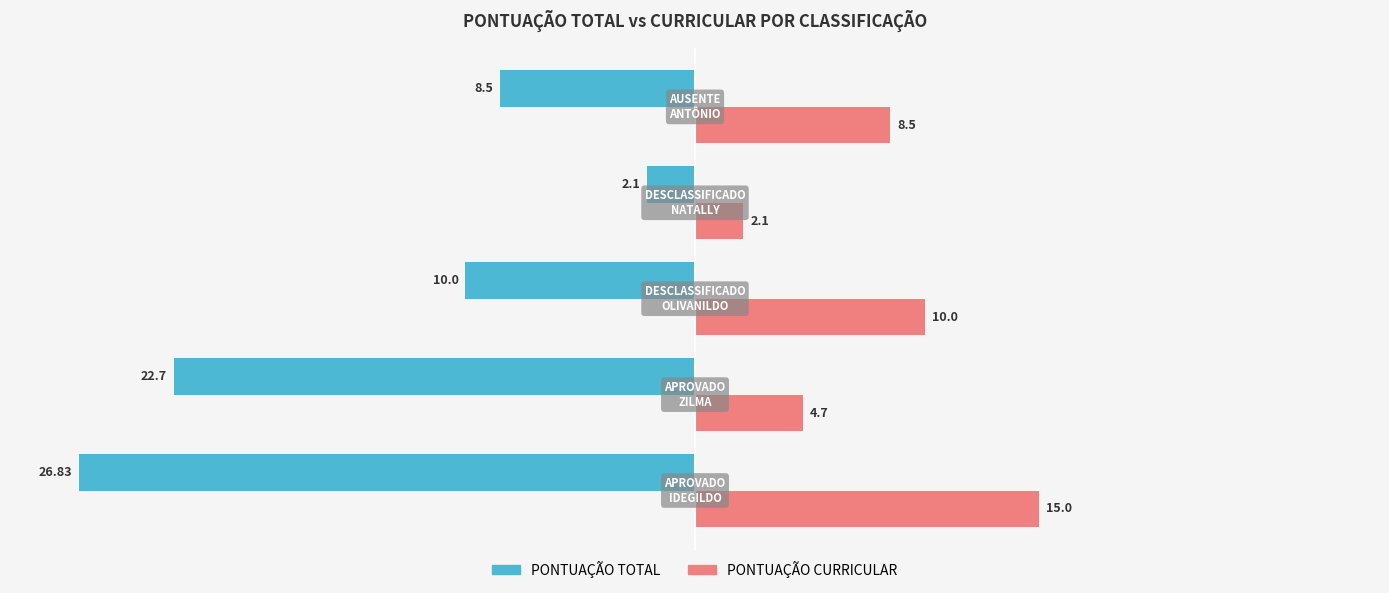

What is the difference between the second highest and second lowest values in the PONTUAÇÃO CURRICULAR series?

5.3